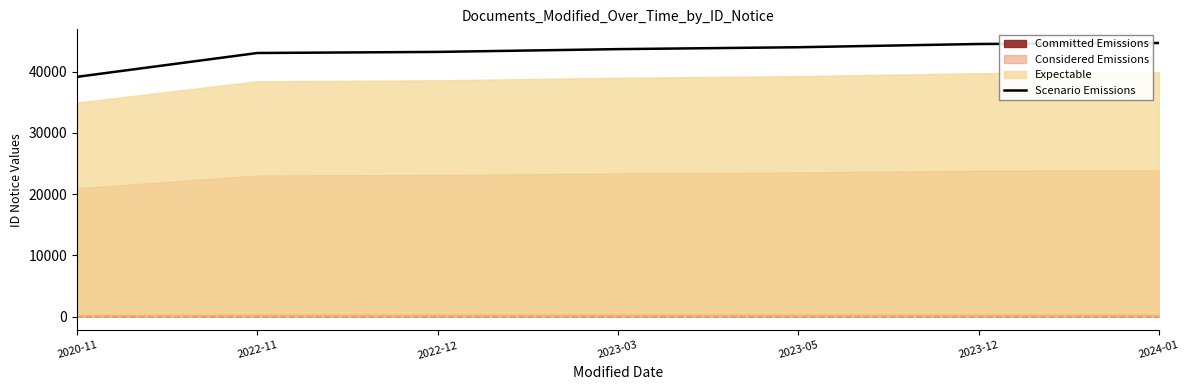

At which category does the chart reach its minimum across all series?

2020-11